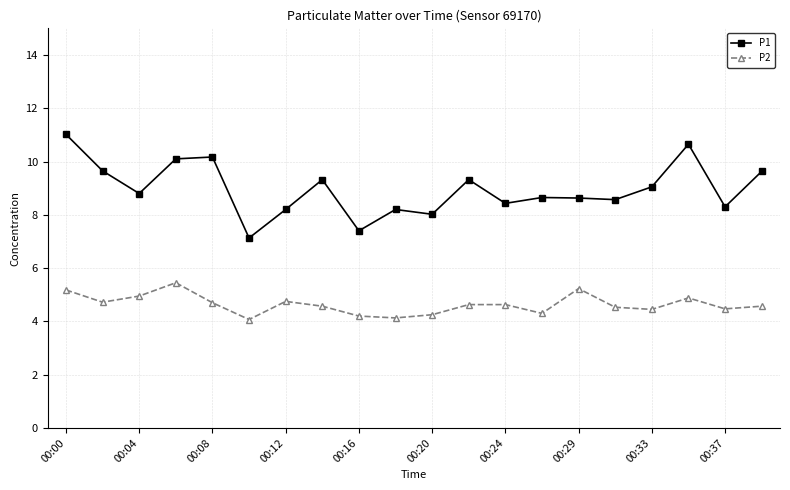

What is the value of the P2 point at the 5th from the left?

4.7